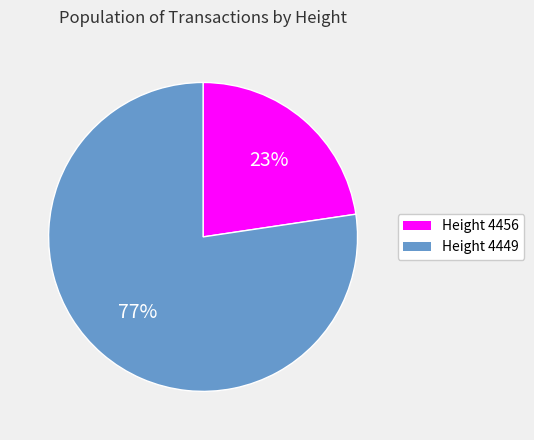

Is there any slice that represents more than half of the pie?

Yes